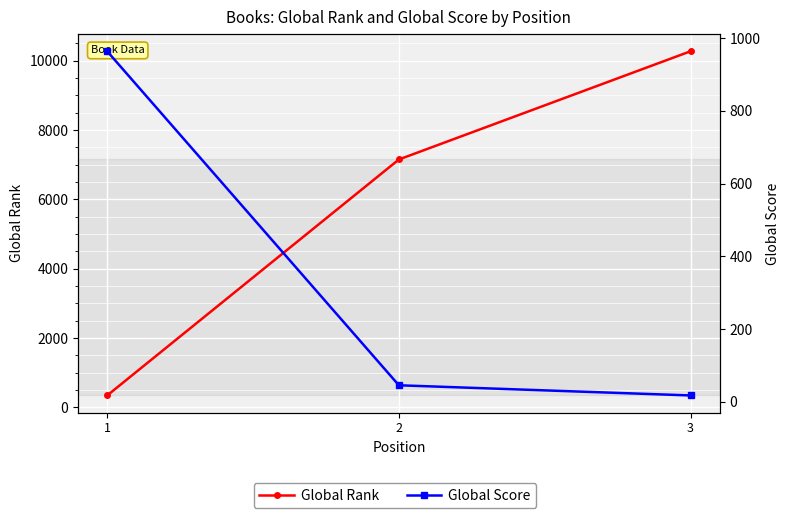

What are all the series names shown in the legend?

Global Rank, Global Score